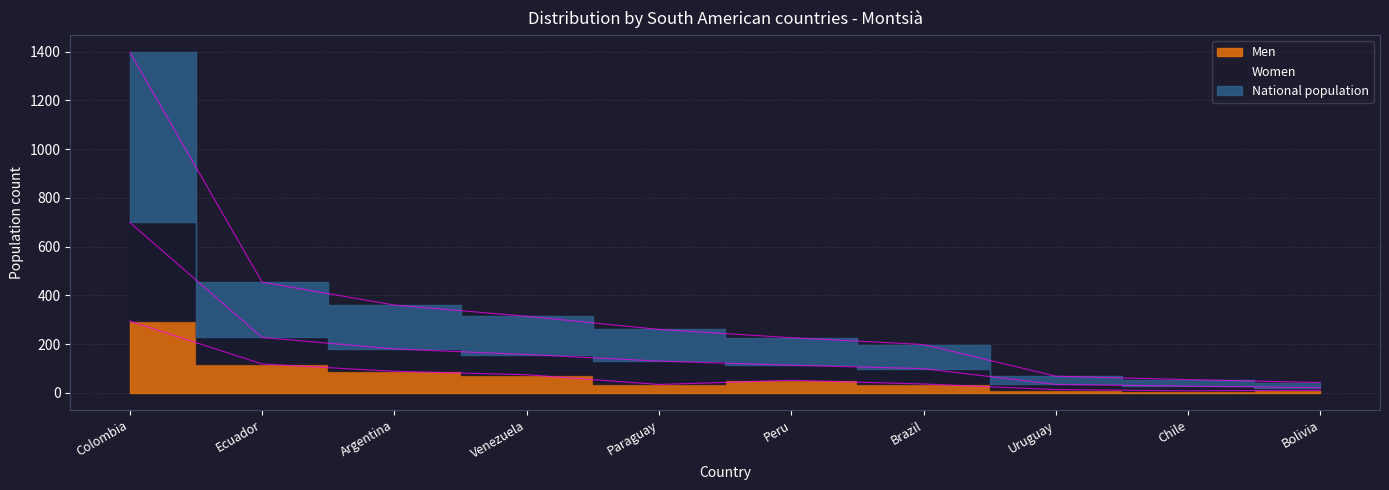

Between Peru and Bolivia, which is larger?

Peru